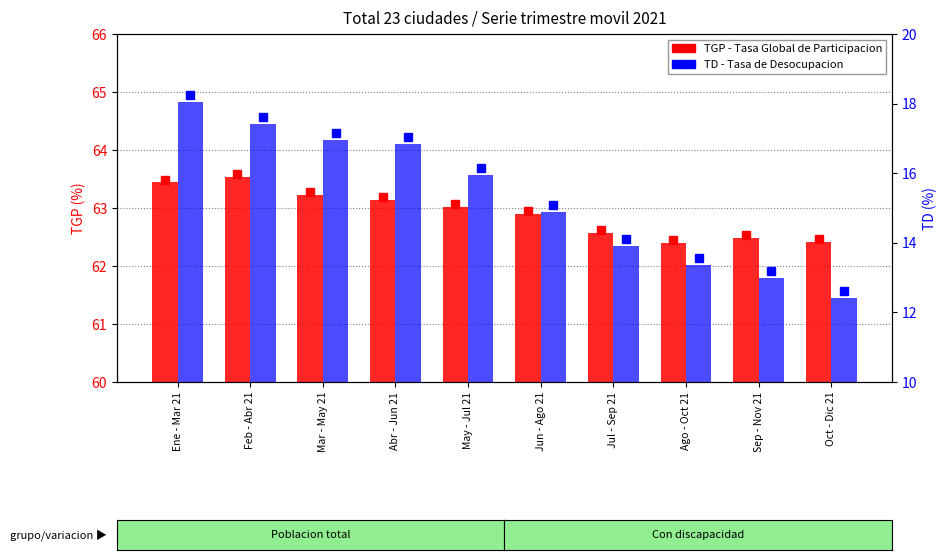

Rank the series at Jun - Ago 21 from lowest to highest value.

TD, TGP